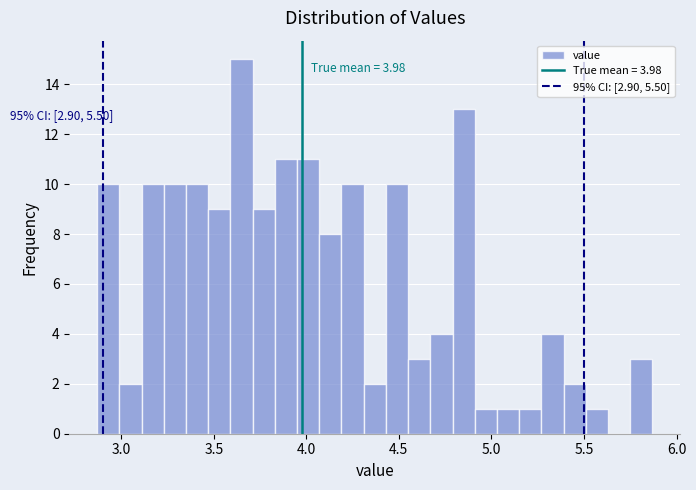

Around what value on the x-axis is the tallest bar? Give the approximate position of its centre, as read against the axis.

3.65